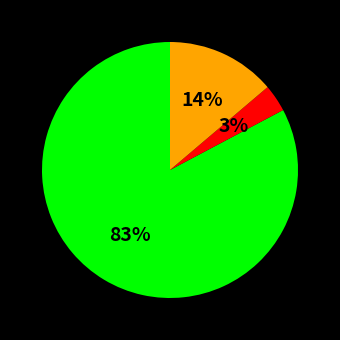

To the nearest percent, what is the average slice percentage?

33%